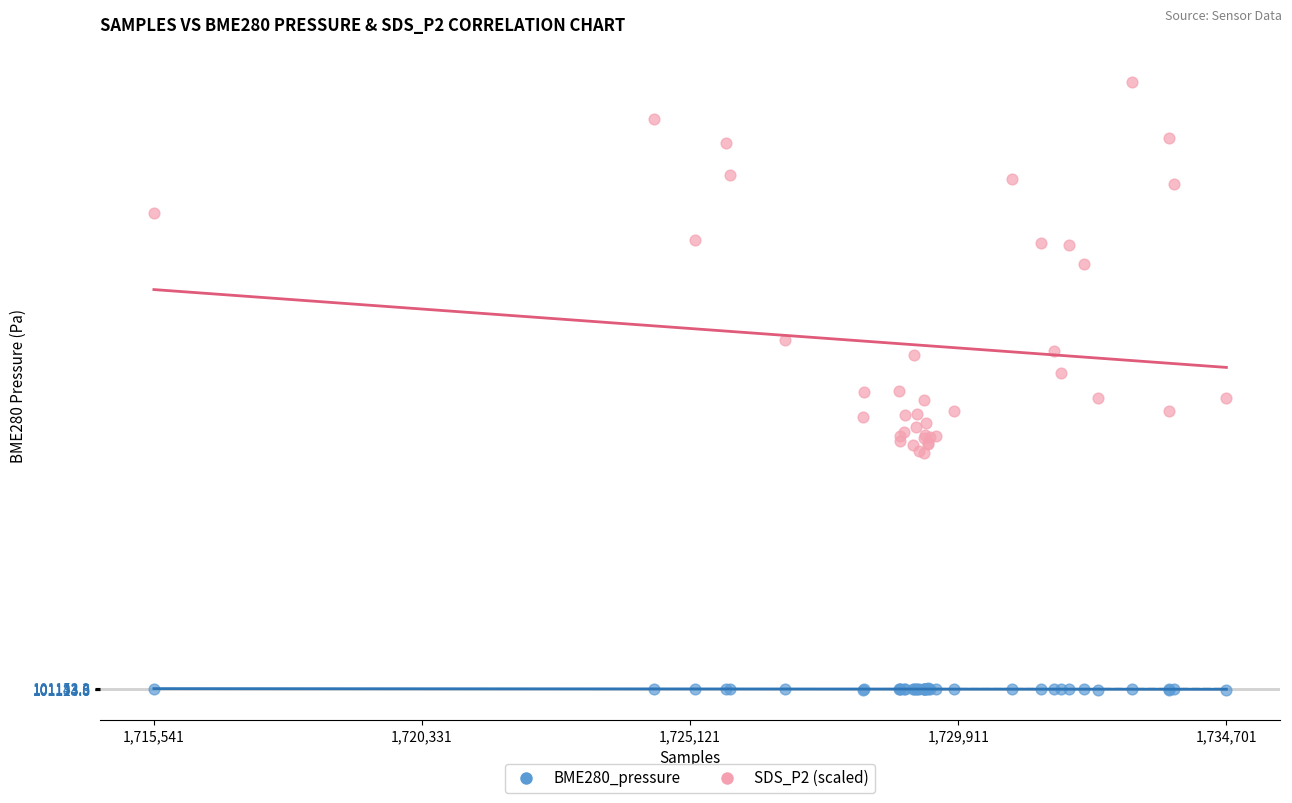

What are all the series names shown in the legend?

BME280_pressure, SDS_P2 (scaled)